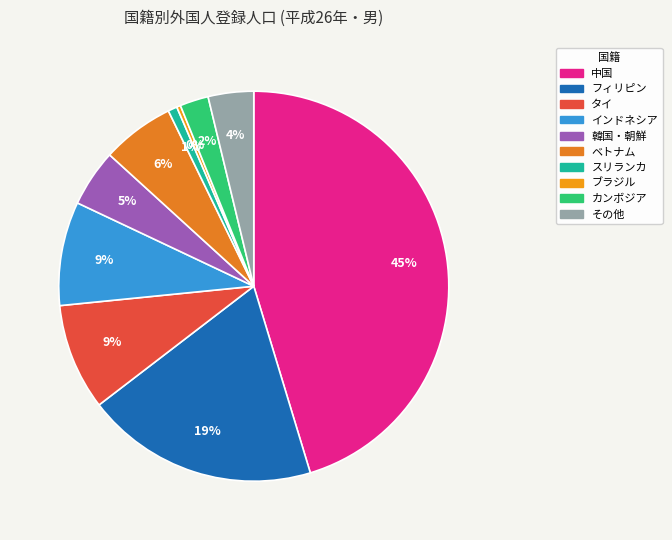

What is the change in value from ブラジル to その他?

+32